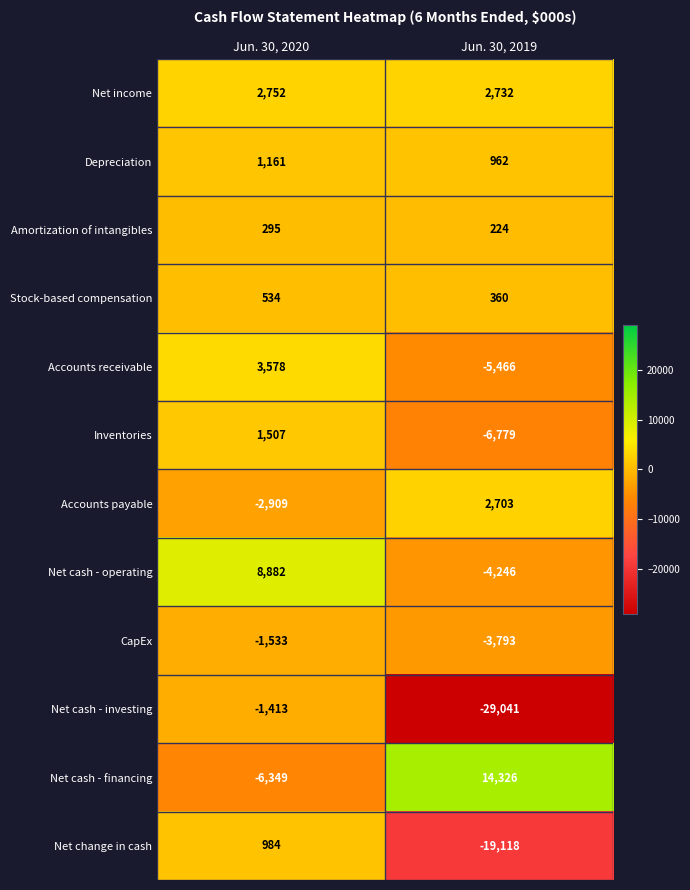

Is it true that Amortization of intangibles equals 140 at Jun. 30, 2020?

False